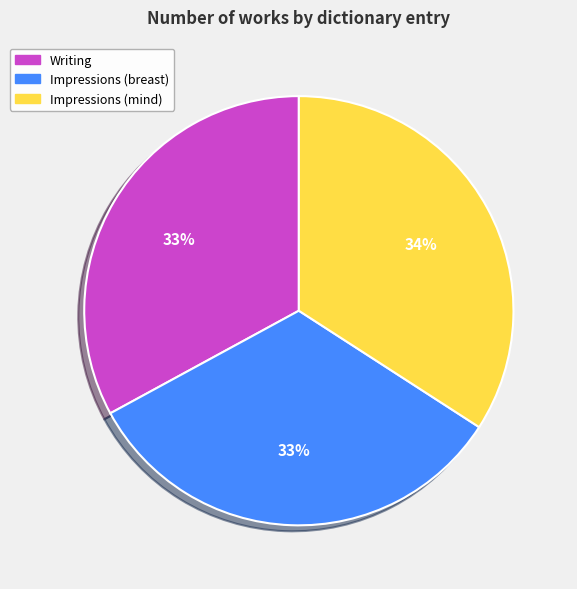

Do Writing and Impressions (breast) together represent more than half of the pie?

Yes